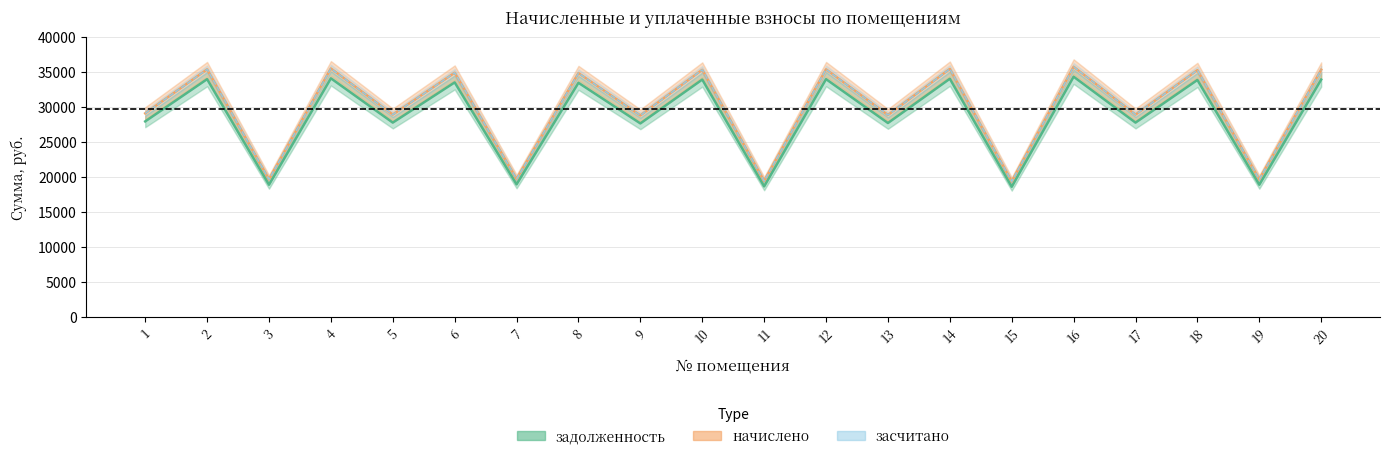

The засчитано series shows 27637.4 at 11. True or false?

False